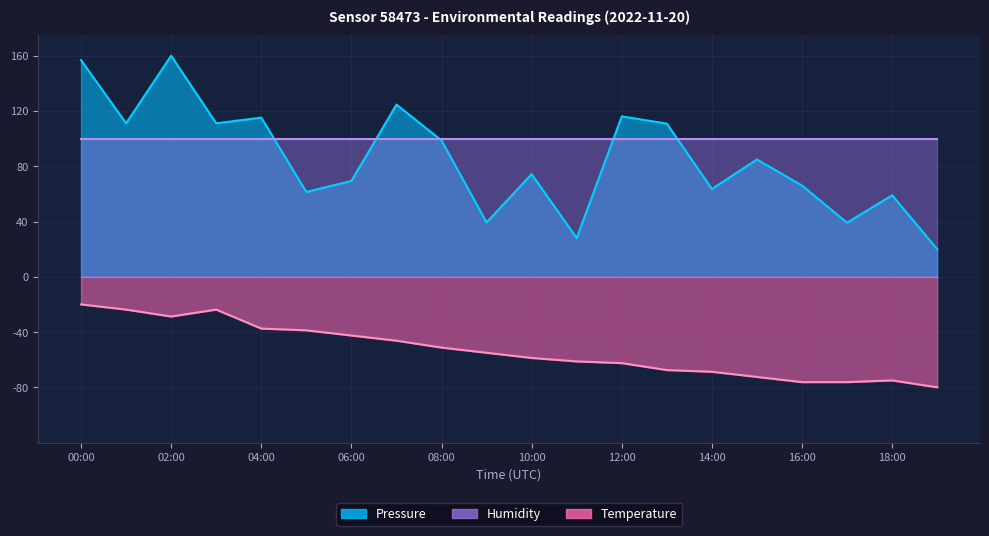

The value of Pressure at 12:00 is 33.0. True or false?

False